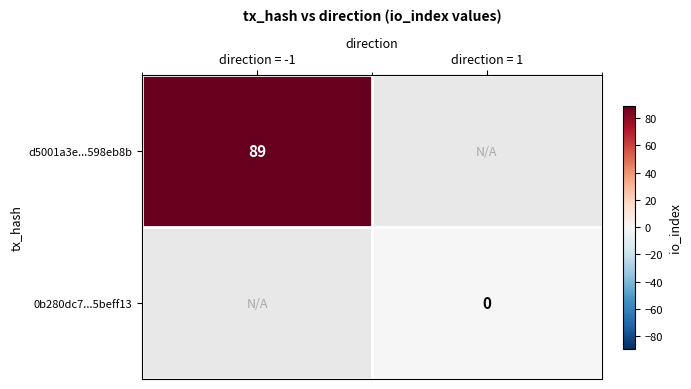

True or false: d5001a3e...598eb8b has a value of 51.7 at direction = -1.

False